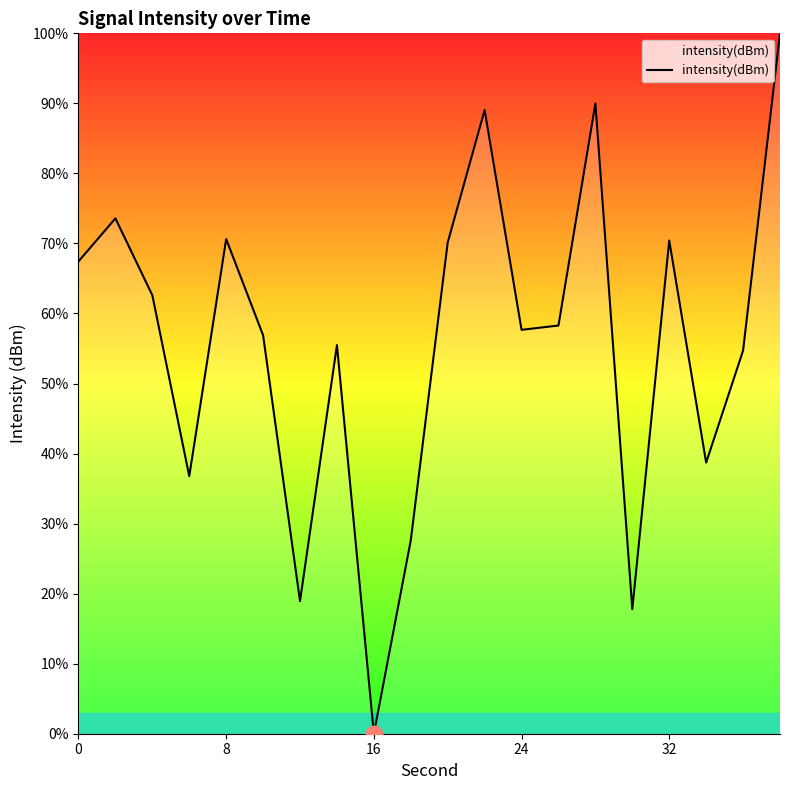

What is the maximum value shown in the chart?

100.0